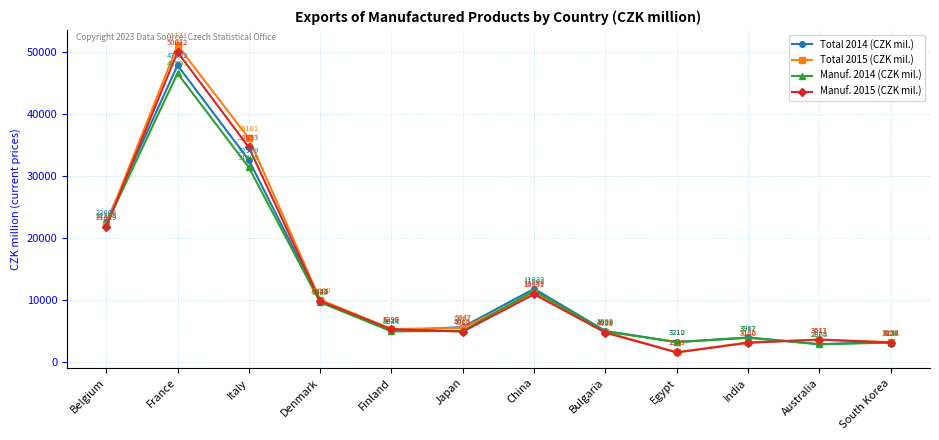

What is the approximate value of Manuf. 2015 (CZK mil.) at Italy?

34653